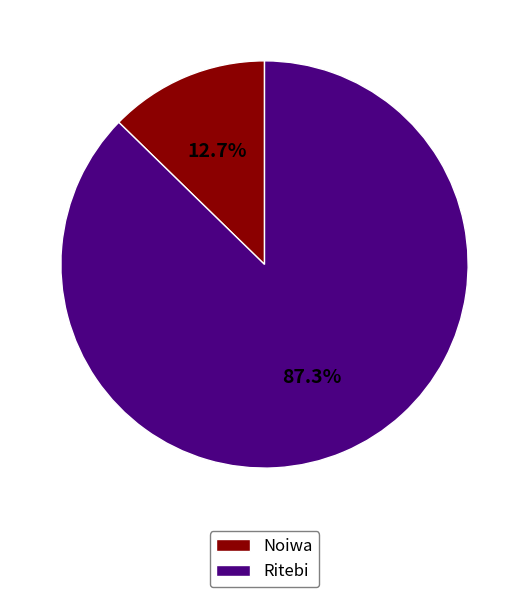

To the nearest percent, what is the average slice percentage?

50%